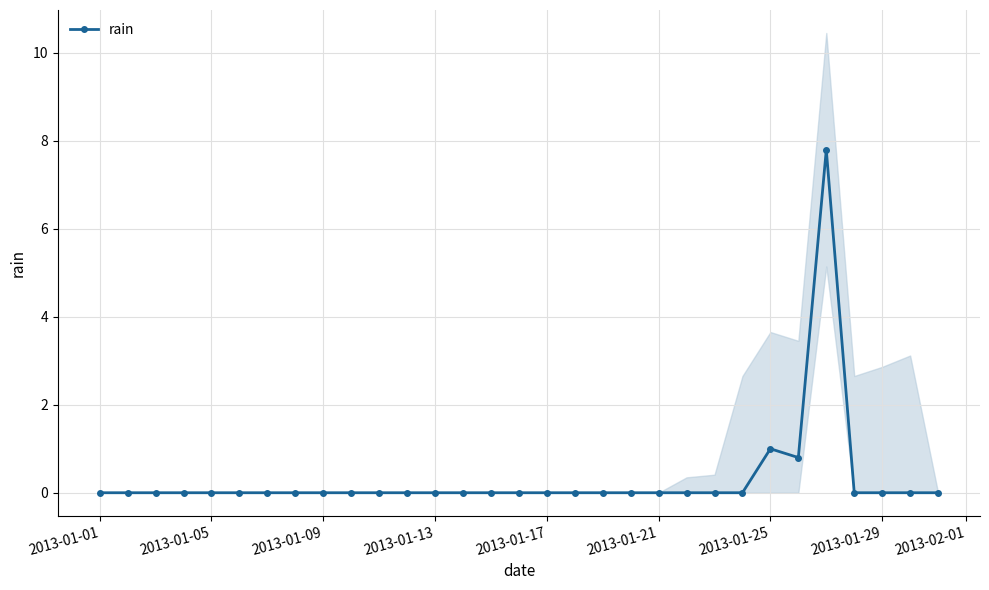

Reading right to left, list all the values displayed in this chart.

0.0	0.0	0.0	0.0	7.8	0.8	1.0	0.0	0.0	0.0	0.0	0.0	0.0	0.0	0.0	0.0	0.0	0.0	0.0	0.0	0.0	0.0	0.0	0.0	0.0	0.0	0.0	0.0	0.0	0.0	0.0